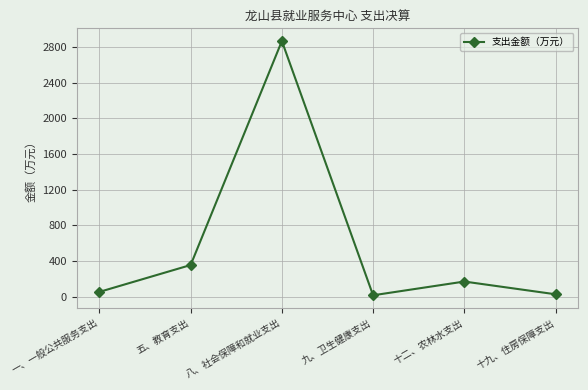

What is the average value?

581.6